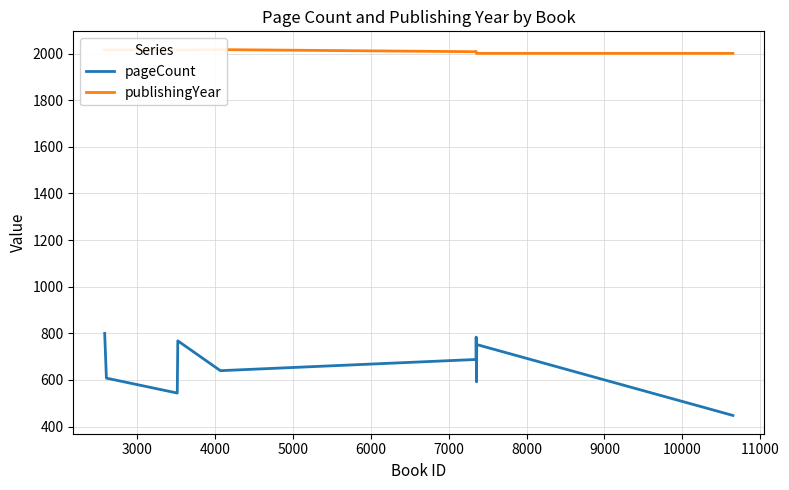

What is the maximum value for pageCount?

800